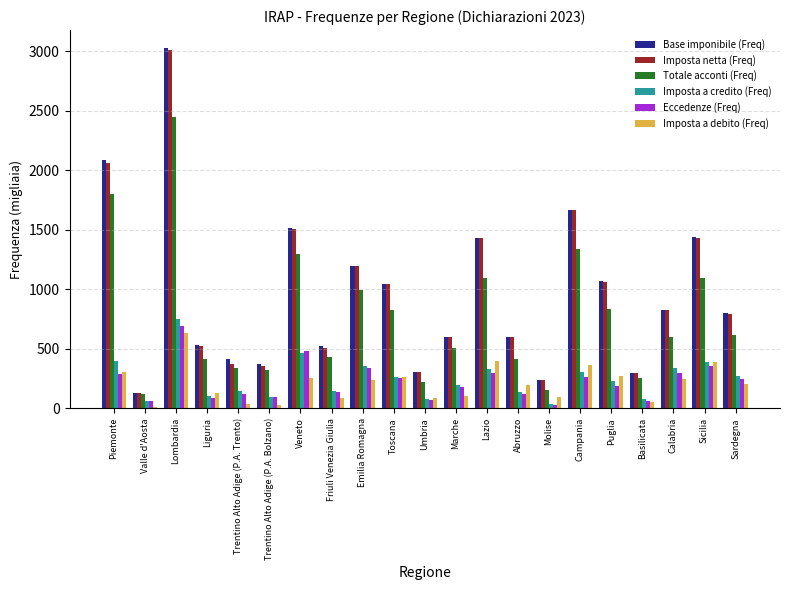

Is it true that Imposta a credito (Freq) equals 394 at Piemonte?

True